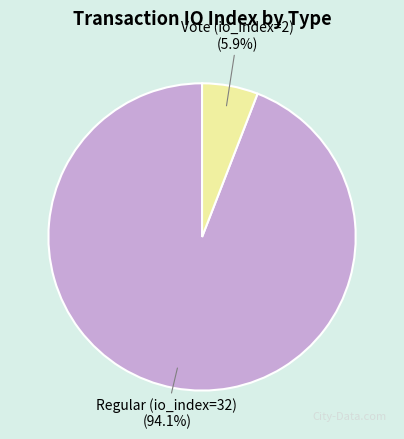

To the nearest percent, what percentage of the pie is Vote (io_index=2)?

6%